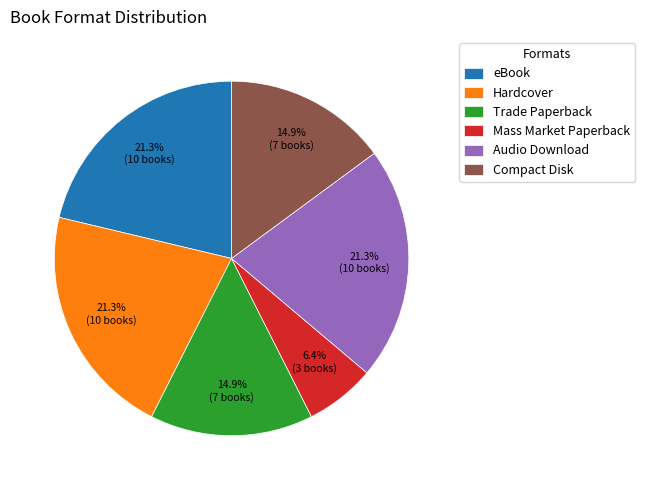

The Audio Download slice represents 27% of the pie. True or false?

False